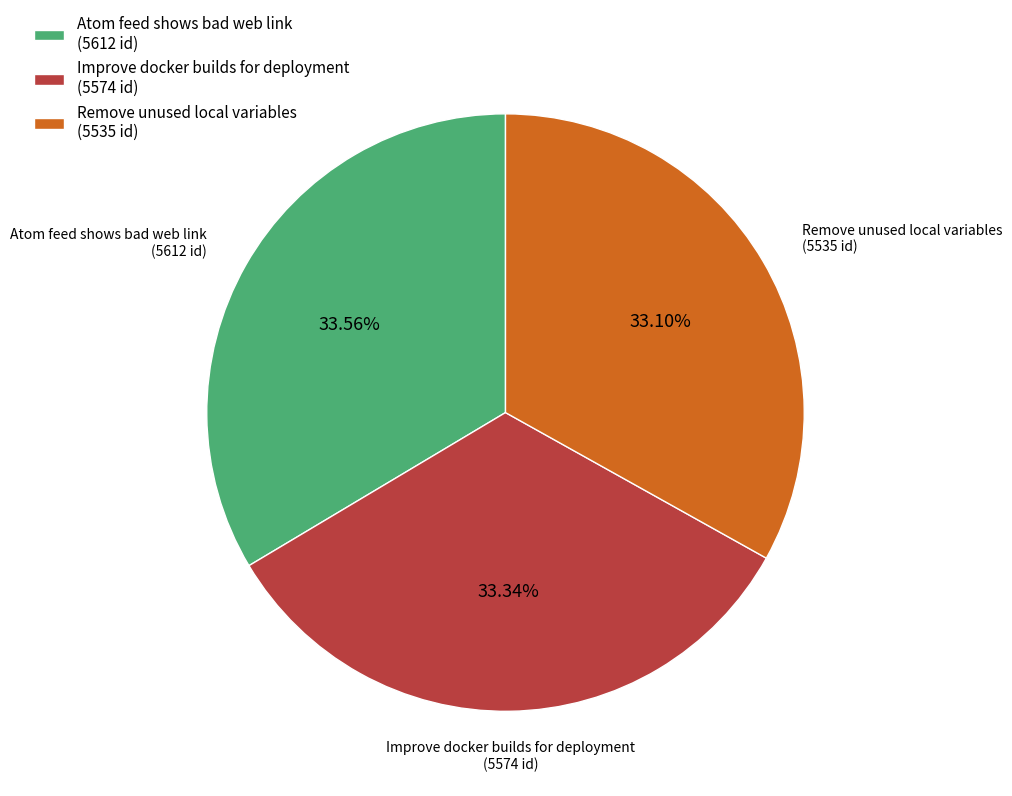

Is Atom feed shows bad web link the majority of the pie?

No